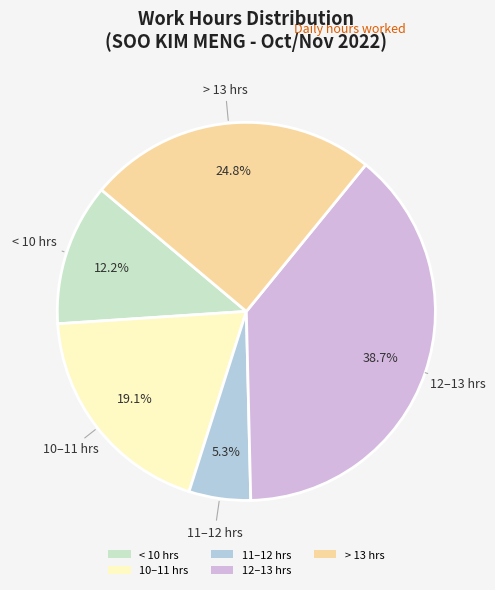

How many slices are in this pie chart?

5